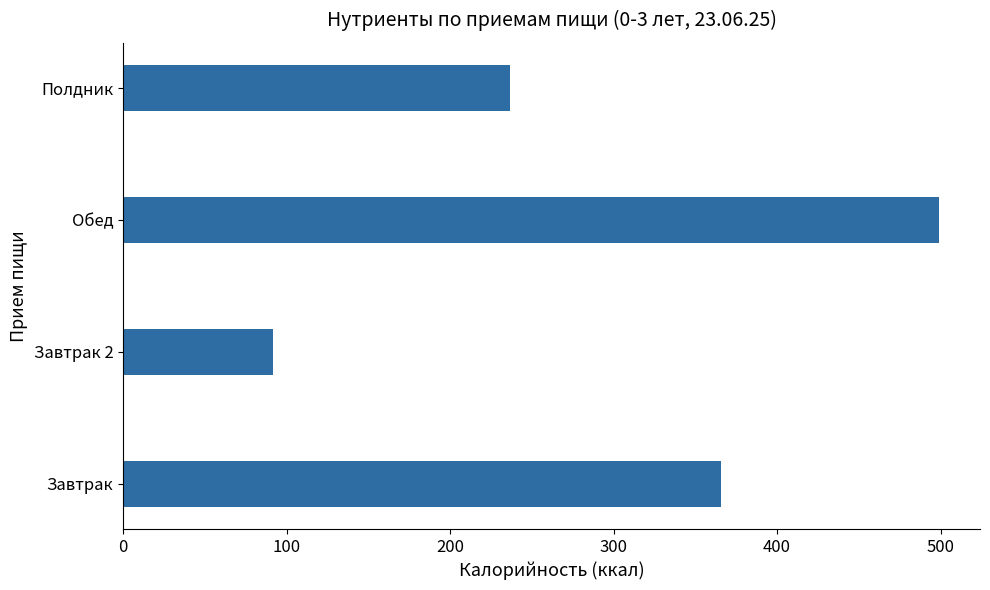

Where is the data nearest to the value 295?

Полдник